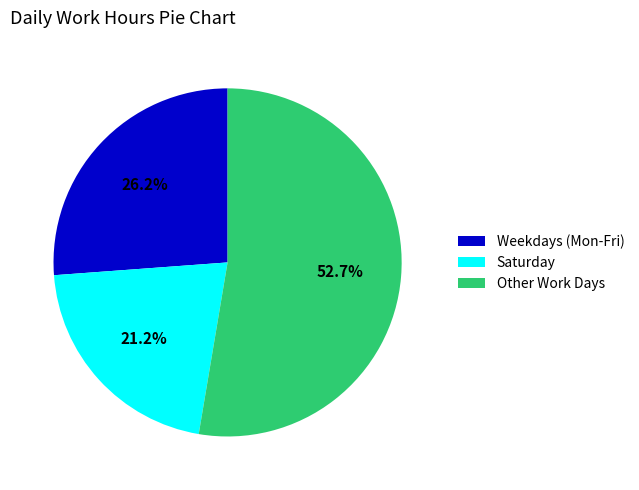

Rank the categories by value from lowest to highest.

Saturday, Weekdays (Mon-Fri), Other Work Days